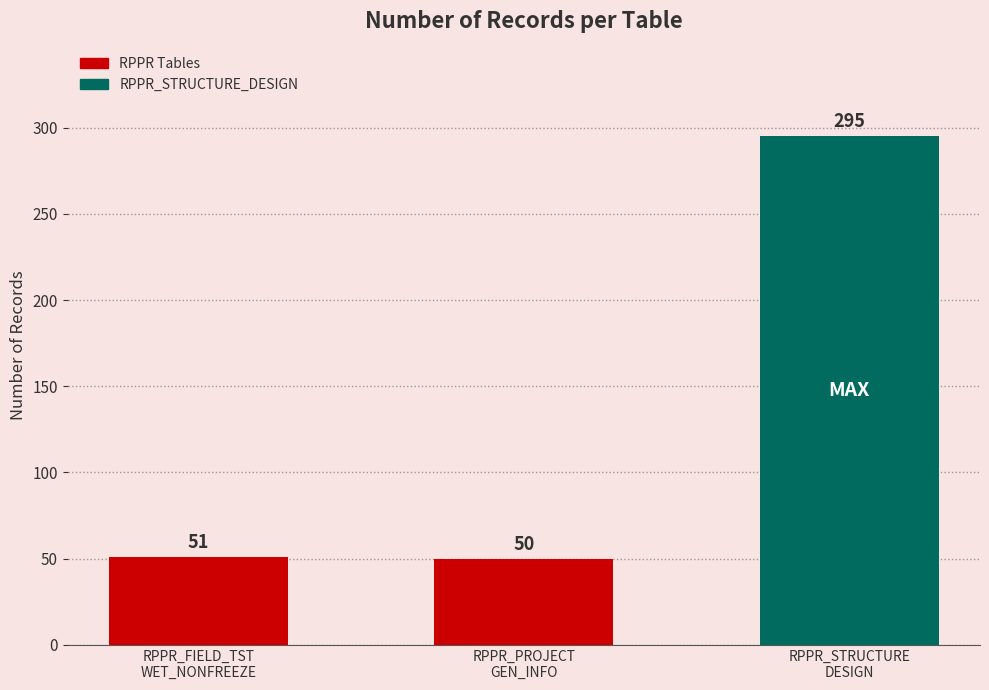

How many categories are shown in the chart?

3